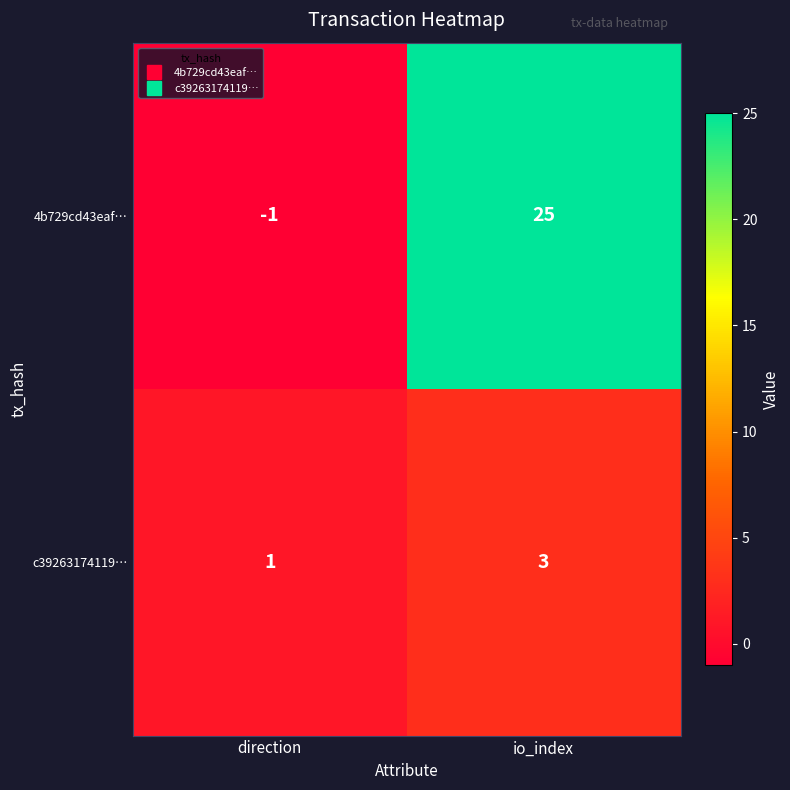

Where is 4b729cd43eaf… nearest to the value 12?

direction